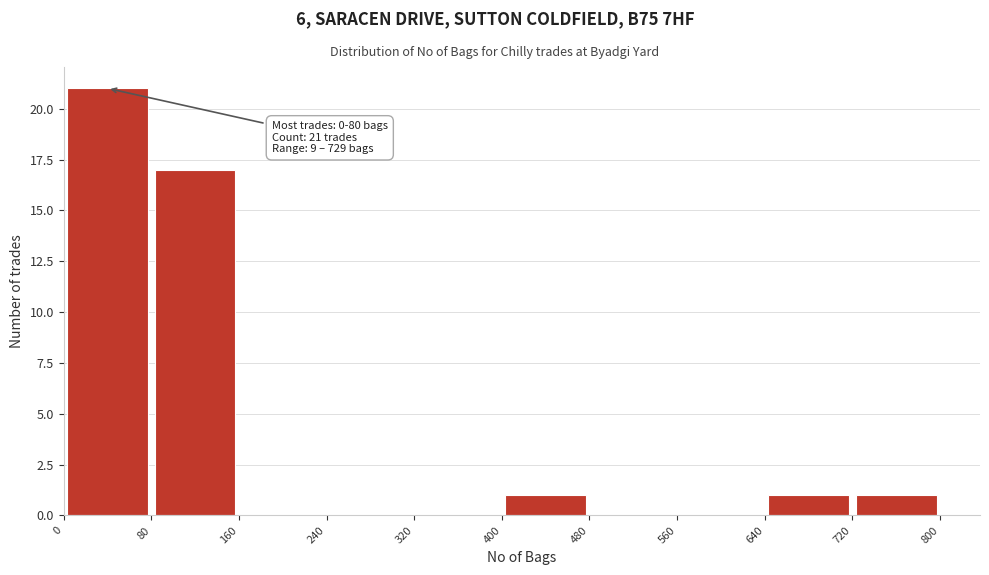

Over which range of the x-axis is the bar tallest?

0 to 80